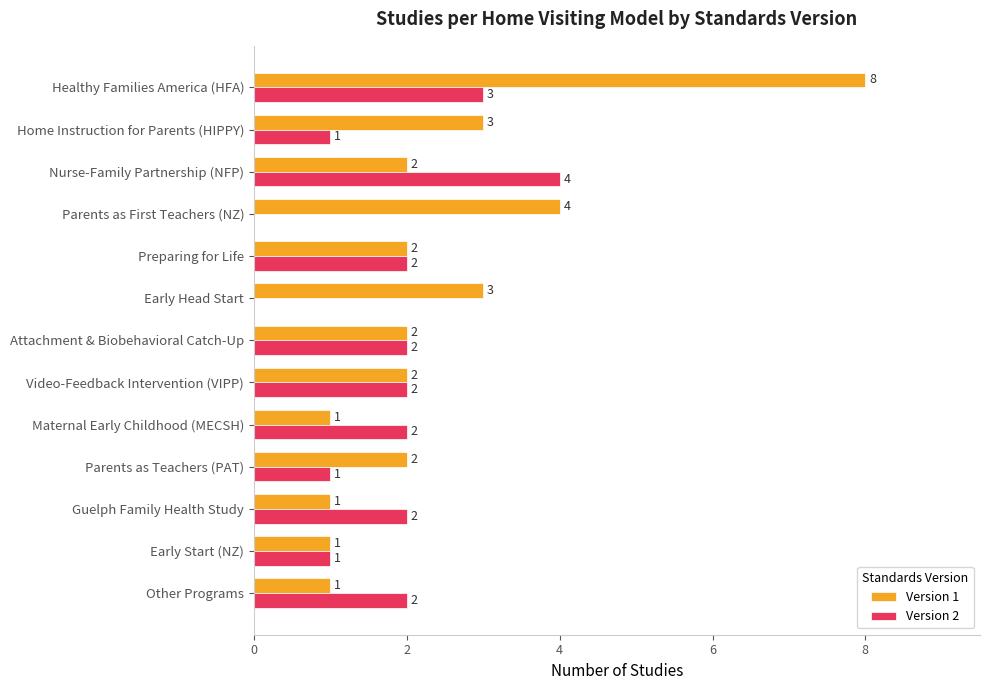

The Version 2 series shows 2 at Early Start (NZ). True or false?

False